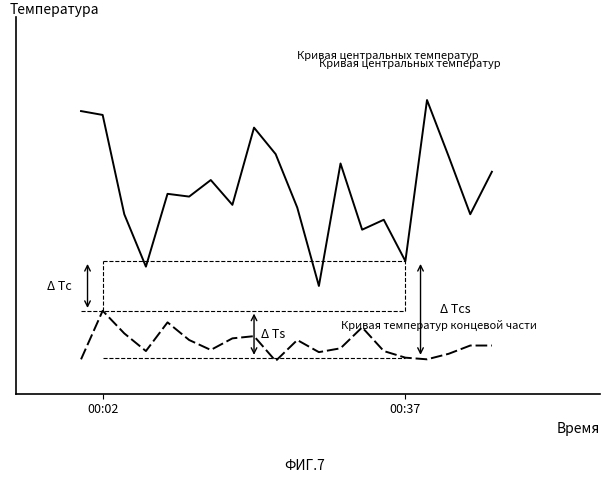

Does the chart display data point markers on the line(s)?

No